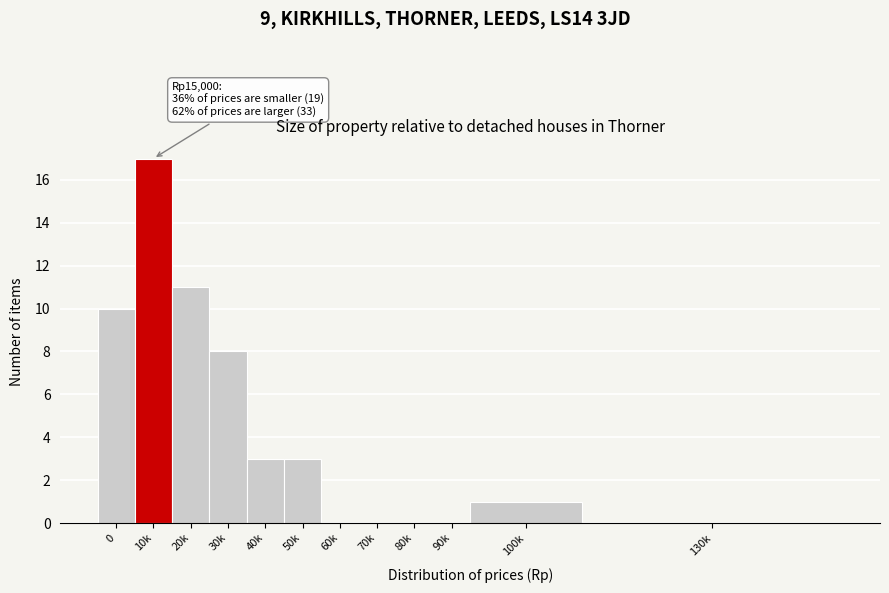

Reading right to left, transcribe all the data shown in this chart.

130k=0	100k=1	90k=0	80k=0	70k=0	60k=0	50k=3	40k=3	30k=8	20k=11	10k=17	0=10